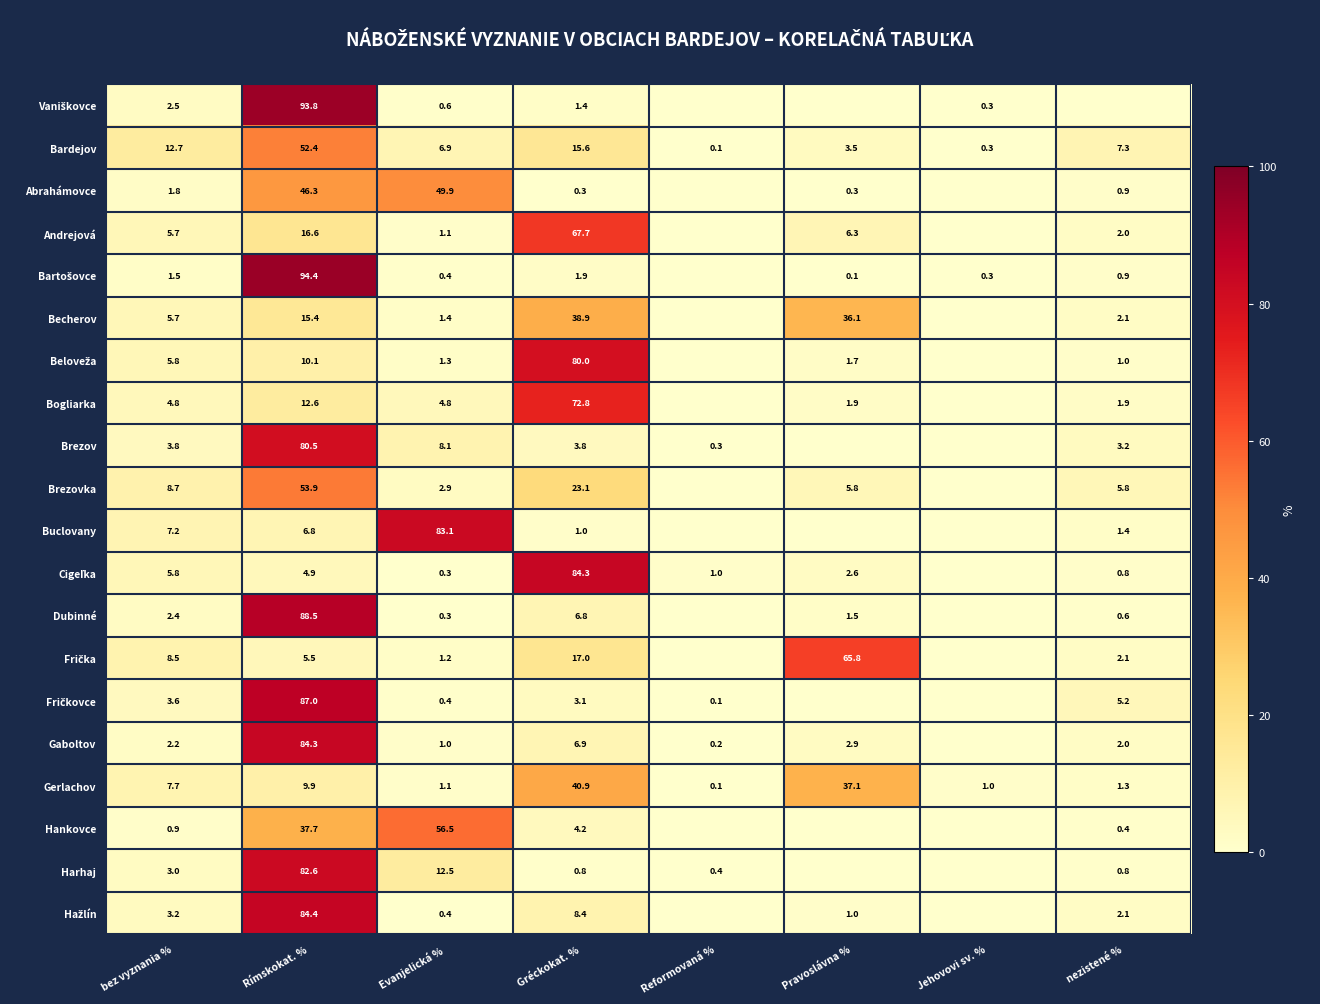

What is the difference between the Bardejov values at bez vyznania % and Reformovaná %?

12.6